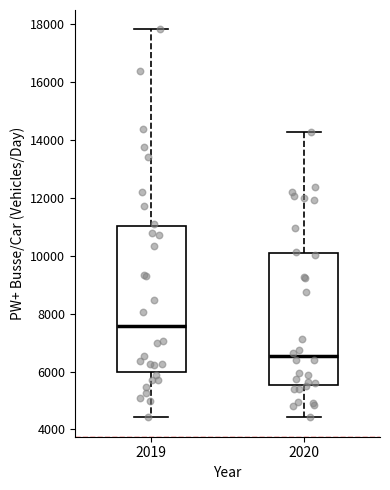

Reading left to right, transcribe this box plot: for each box, give where its median line is, the range the box spans, and where its two whiskers end, as read against the y-axis. The values are not printed on the chart, so give them approximately, as read against the axis.

2019: median 7600, box 6000 to 11000, whiskers 4400 to 17800
2020: median 6600, box 5600 to 10000, whiskers 4400 to 14200